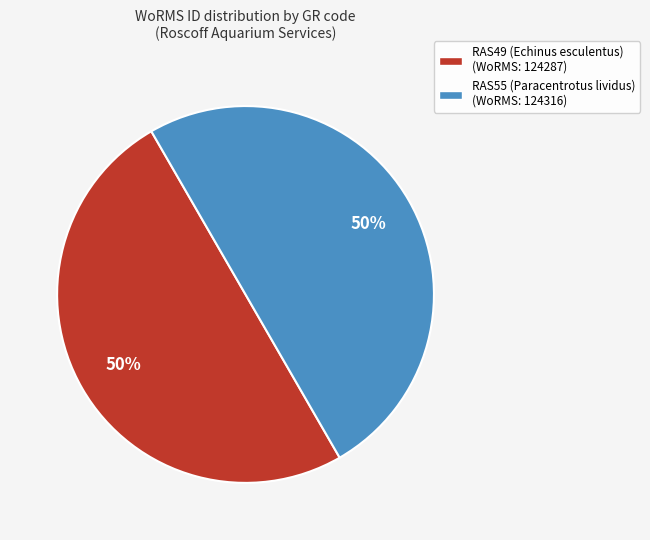

Count the number of slices in the pie.

2